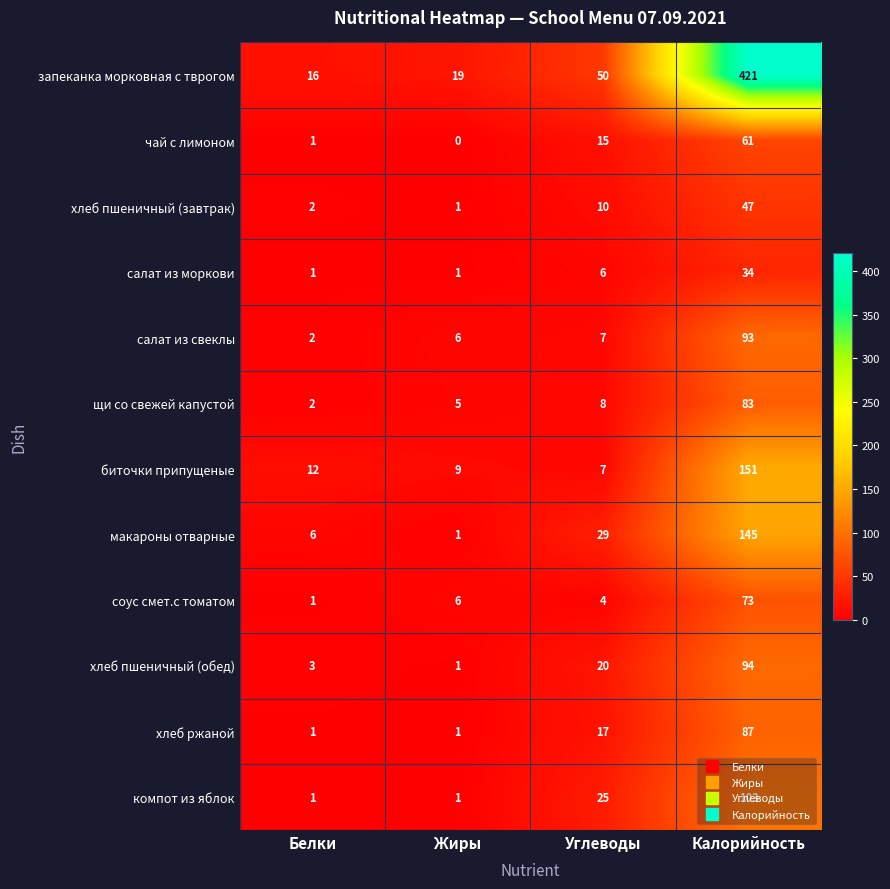

Which series has the widest spread of values?

запеканка морковная с тврогом